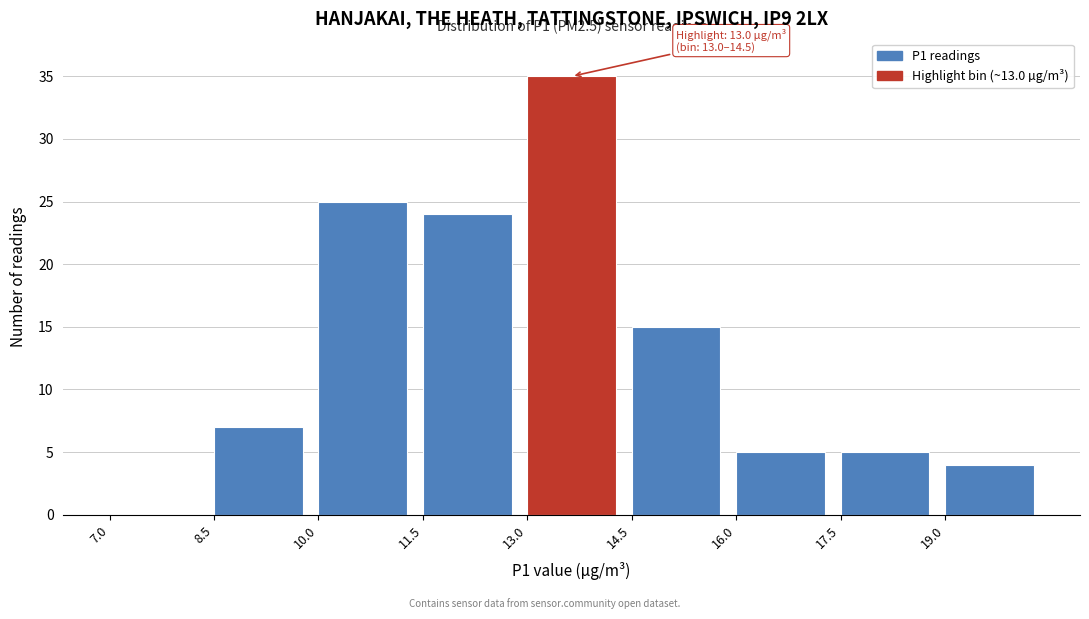

Over which range of the x-axis is the bar tallest?

13.0 to 14.5